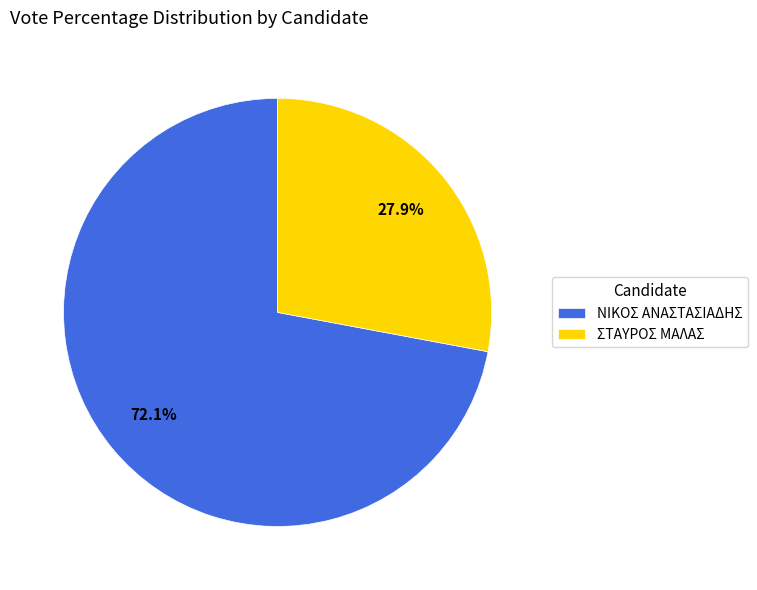

What is the ratio of the value at ΣΤΑΥΡΟΣ ΜΑΛΑΣ to the value at ΝΙΚΟΣ ΑΝΑΣΤΑΣΙΑΔΗΣ?

0.4